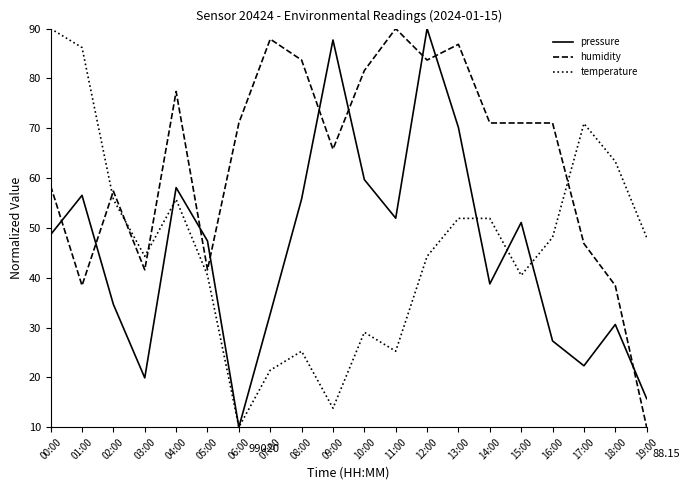

What is the sum of all pressure values?

909.0